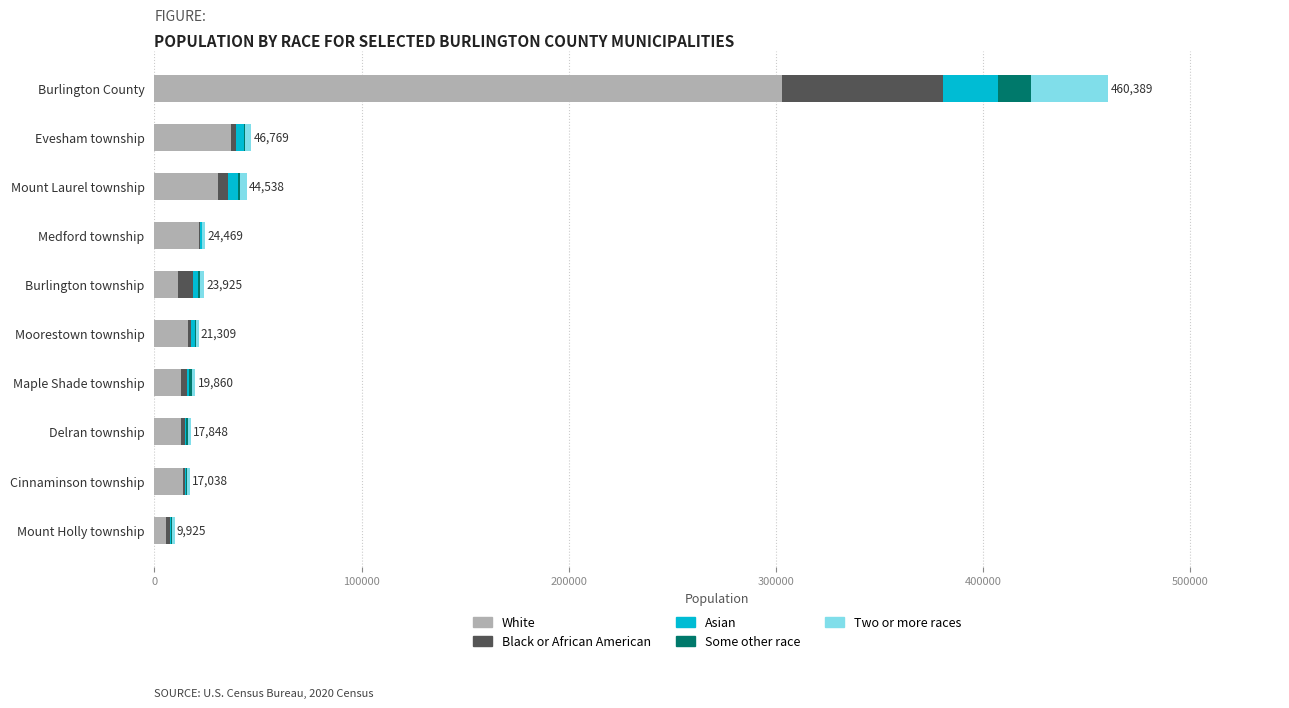

The White series shows 12885 at Delran township. True or false?

True